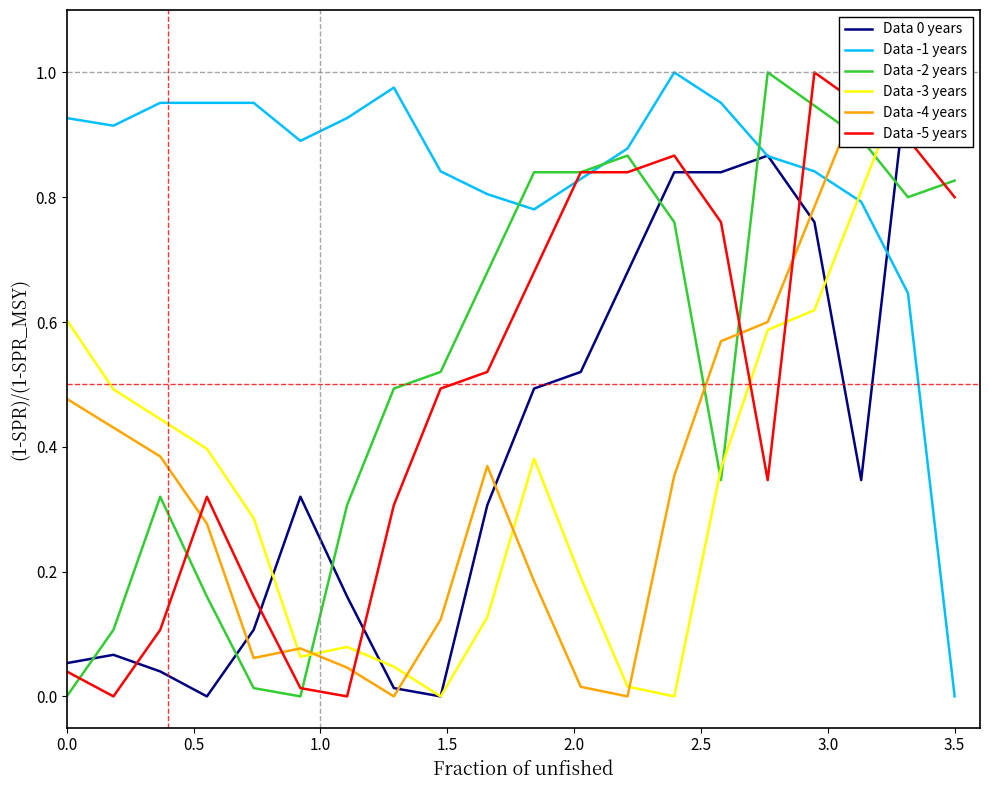

In Data -2 years, how many points are lower than both neighbors (excluding endpoints)?

3